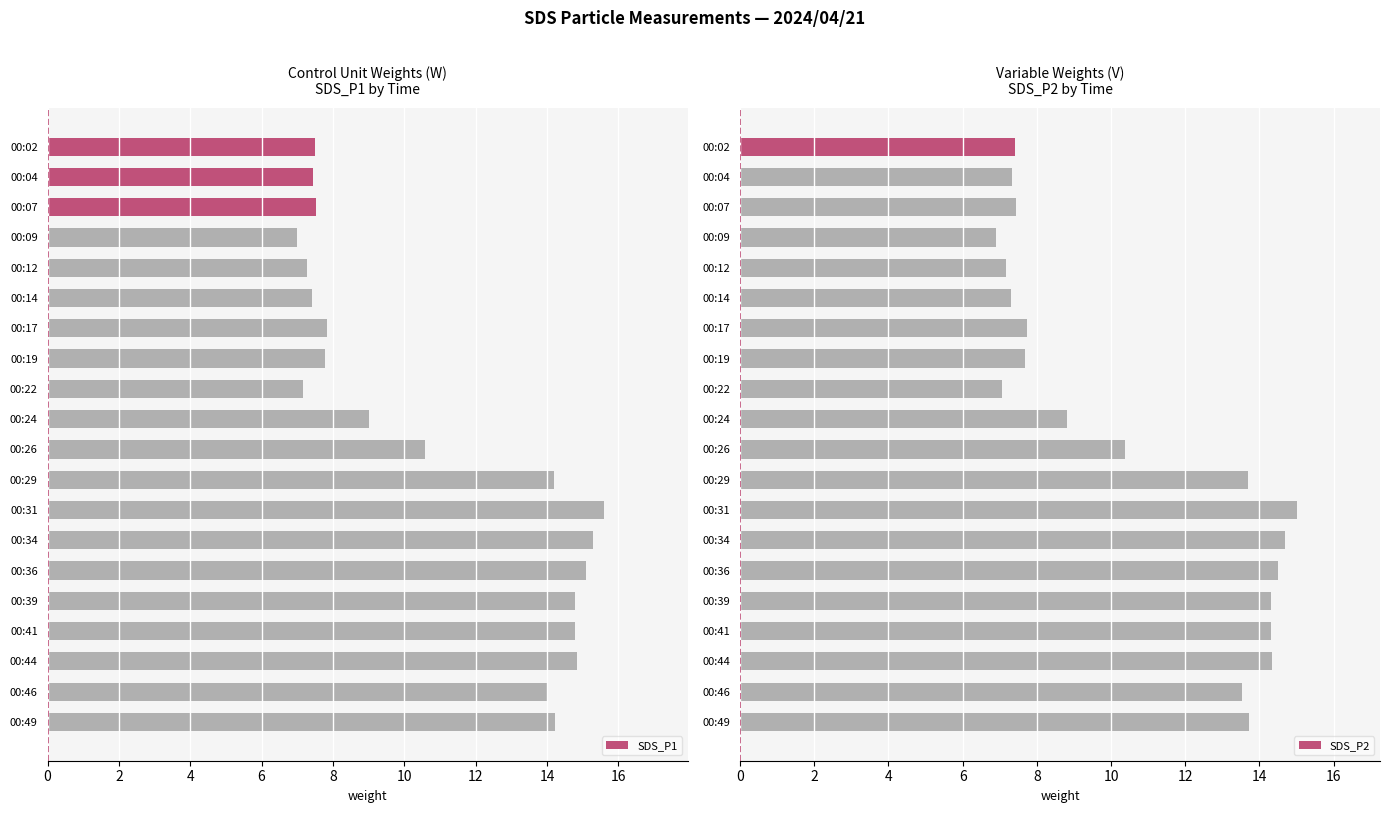

What is the difference between the SDS_P2 values at 00:07 and 00:39?

6.9